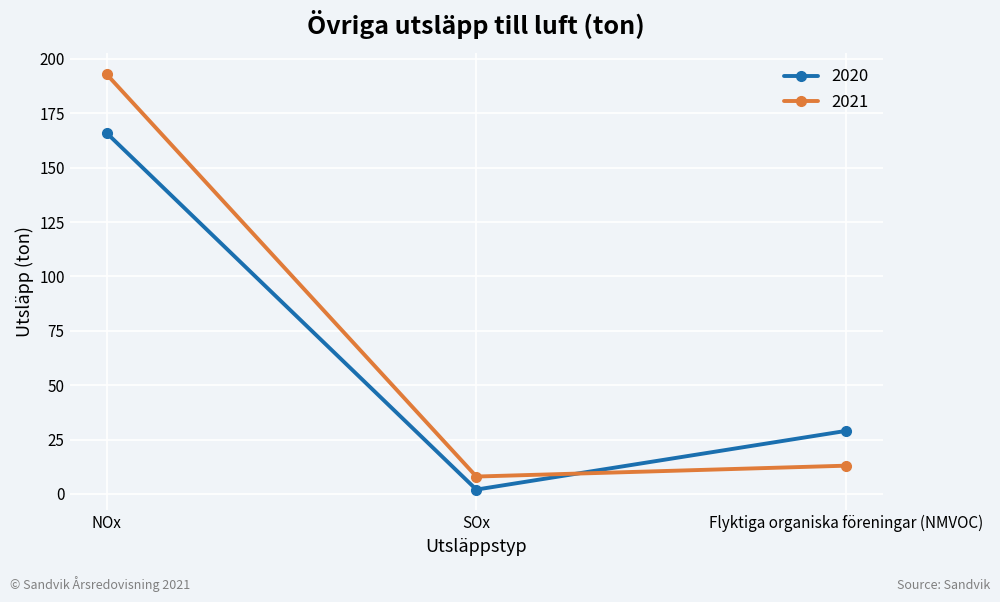

What is the greatest value displayed?

193